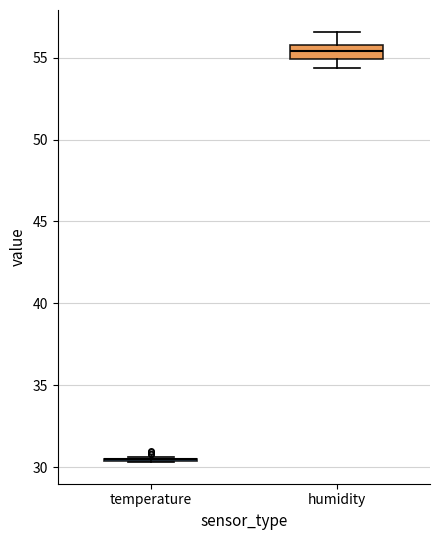

Reading left to right, read every box against the y-axis: the position of its median line, the range the box covers, and the ends of its whiskers. The values are not printed on the chart, so give them approximately, as read against the axis.

temperature: box collapsed to a line at 30.5, whiskers 30.5 to 30.5
humidity: median 55.5, box 55.0 to 56.0, whiskers 54.5 to 56.5